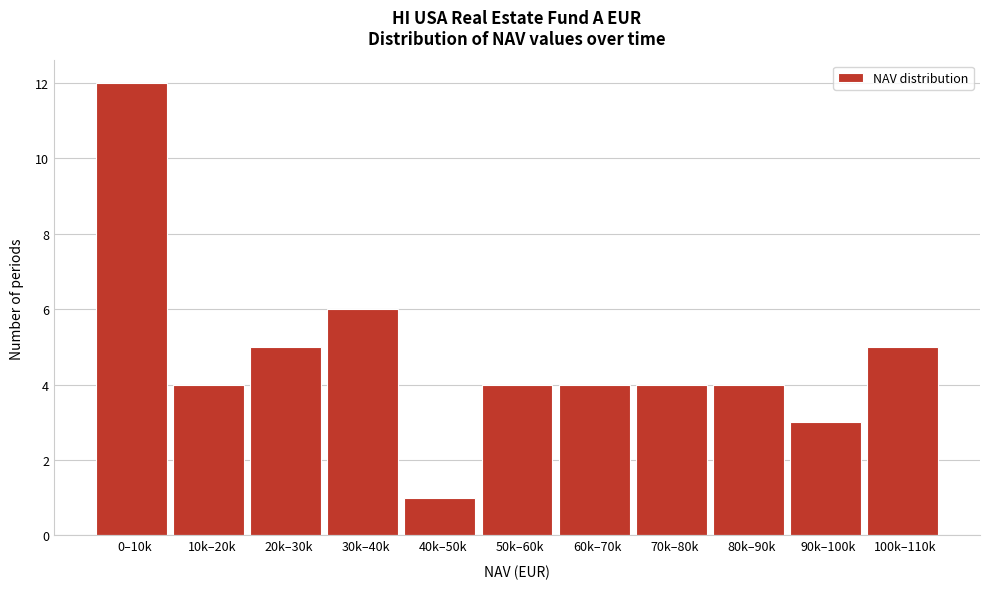

Reading left to right, list all the values displayed in this chart.

0–10k=12	10k–20k=4	20k–30k=5	30k–40k=6	40k–50k=1	50k–60k=4	60k–70k=4	70k–80k=4	80k–90k=4	90k–100k=3	100k–110k=5